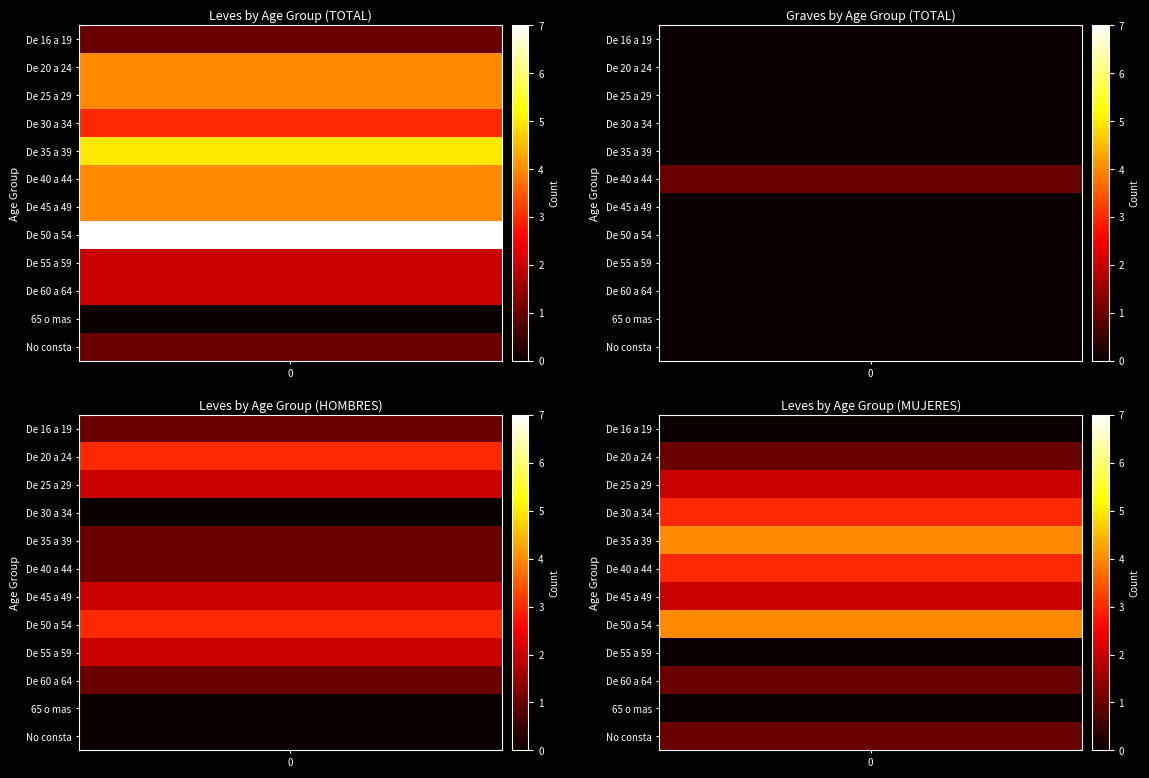

What is the approximate value of hombres_leves at mujeres_leves?

3